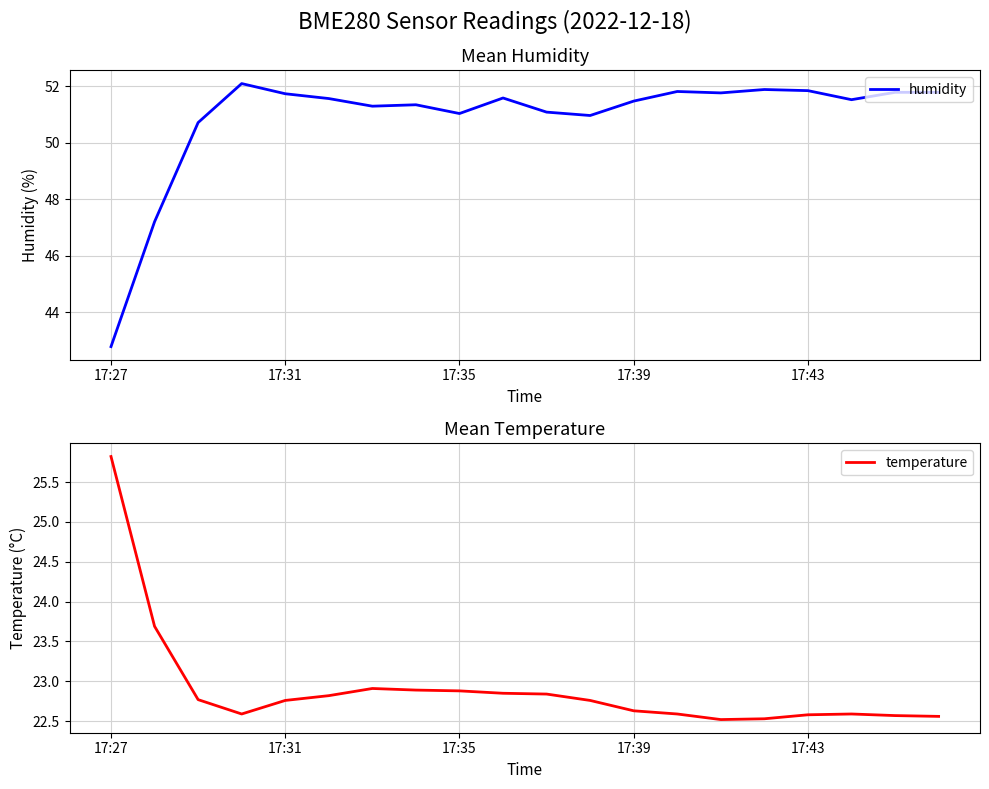

Rank the series by their average value, from lowest to highest.

temperature, humidity